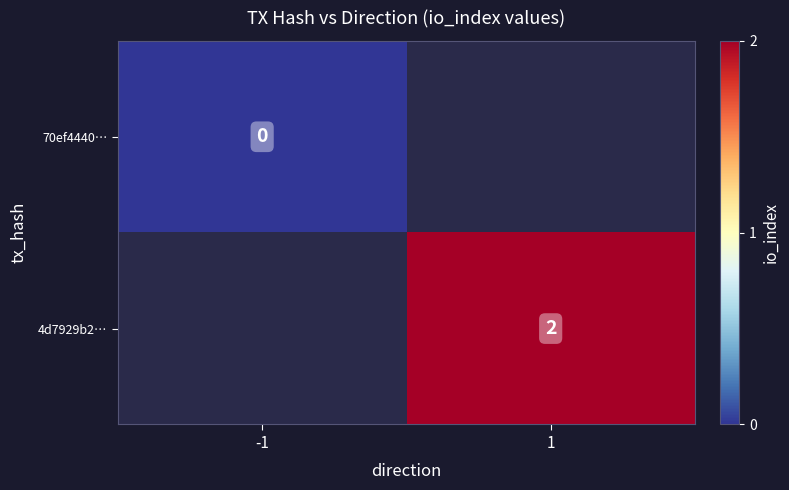

True or false: 4d7929b2… has a value of 3 at 1.

False